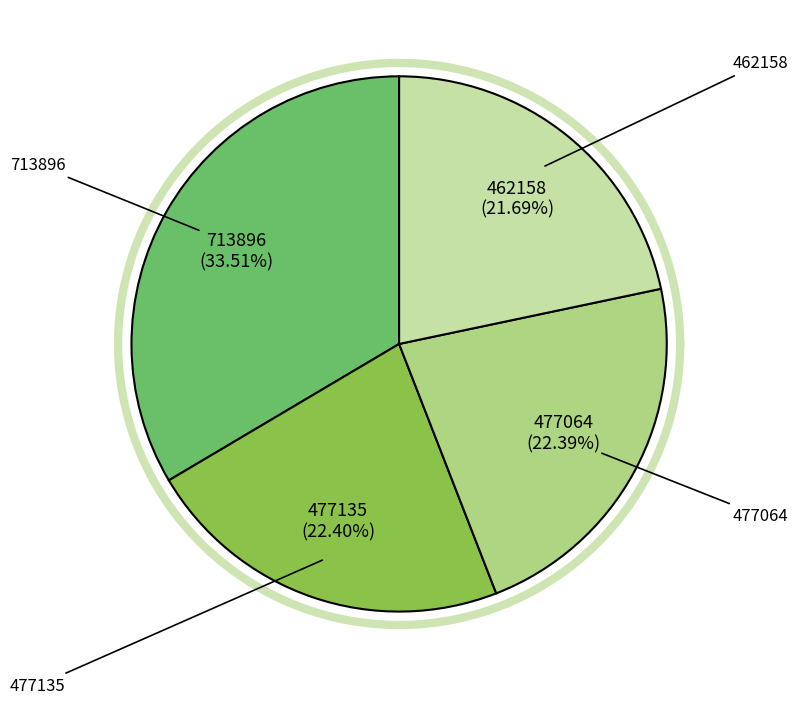

Is the sum of 477135 and 462158 greater than half?

No